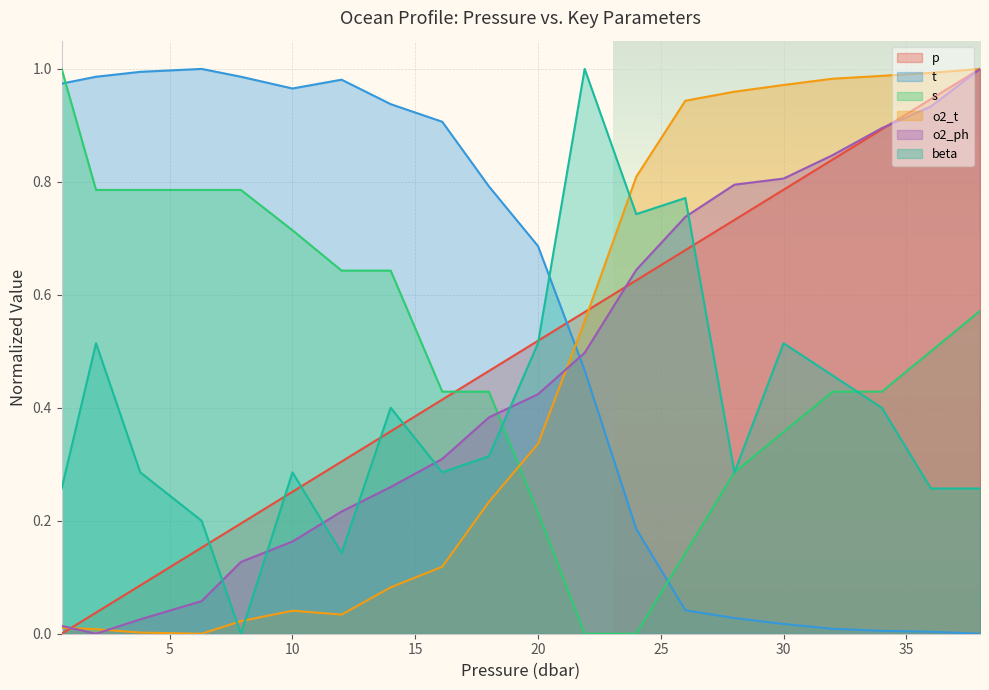

Which series has the largest total across all categories?

t